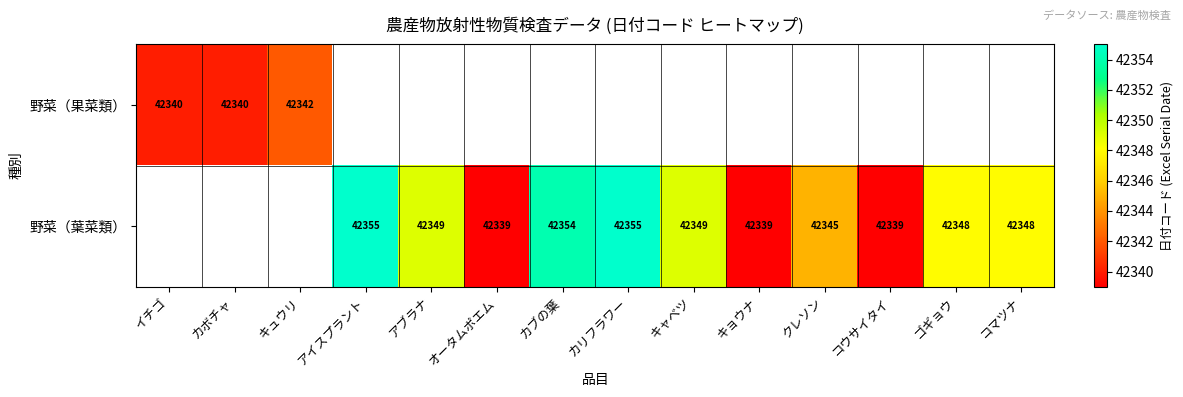

The 野菜（葉菜類） series shows 55713 at コウサイタイ. True or false?

False